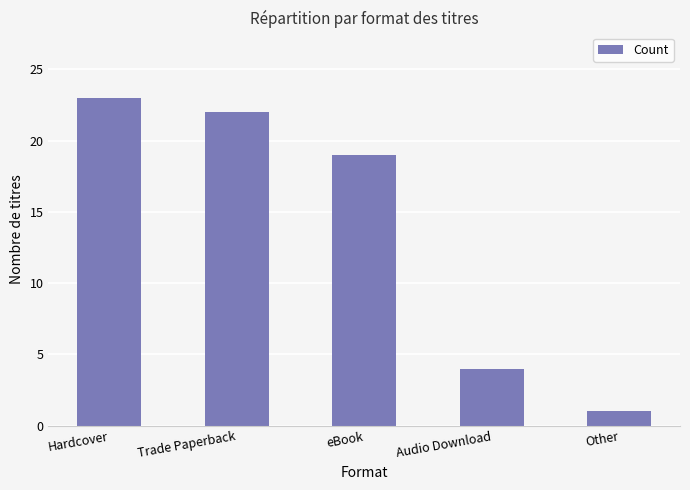

At which category does the chart reach its minimum across all series?

Other